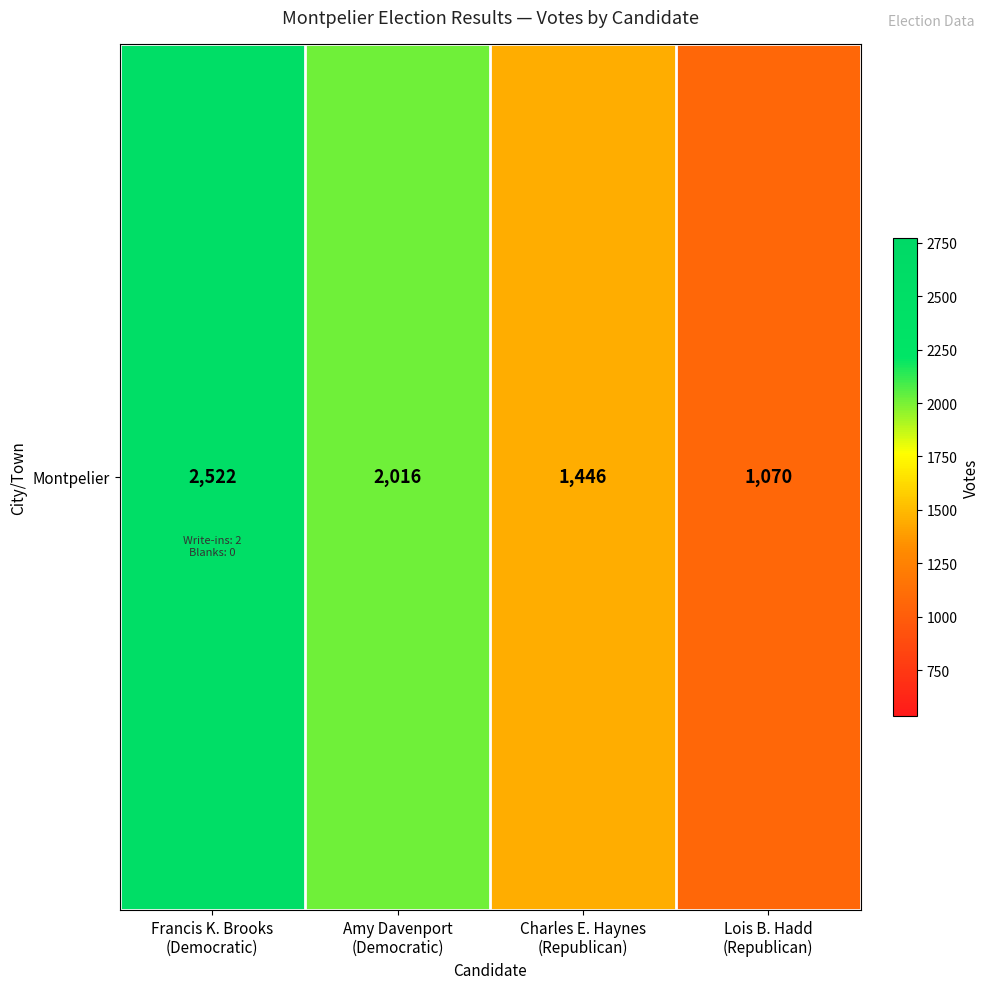

Count the values in the range 1446 to 2522.

3